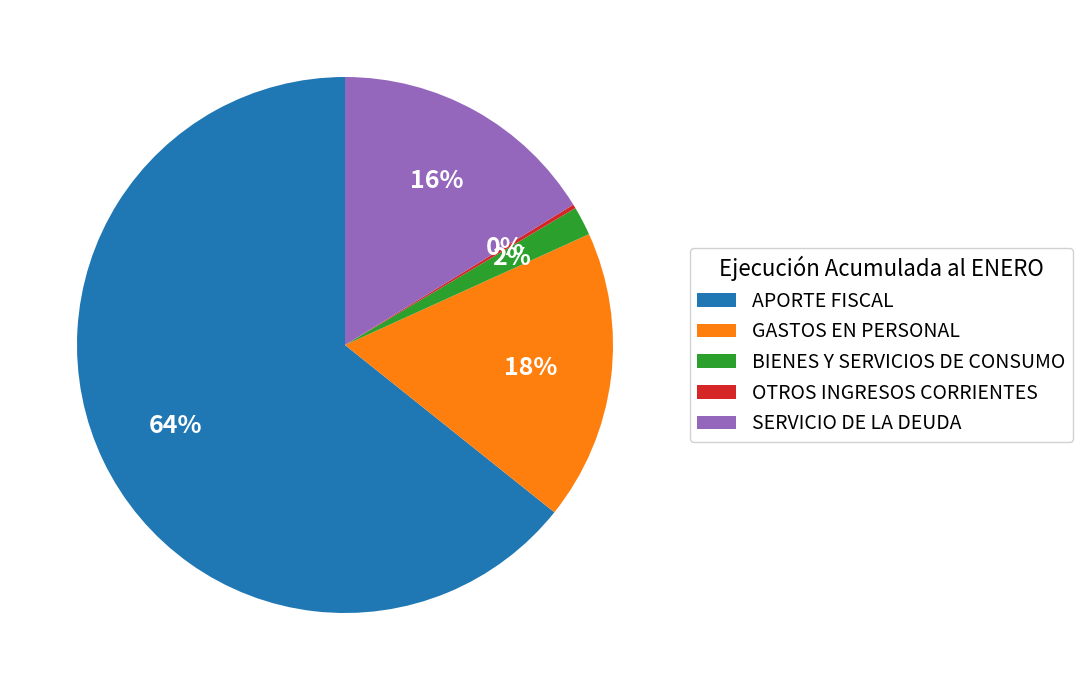

Which slice represents more than half of the pie?

APORTE FISCAL